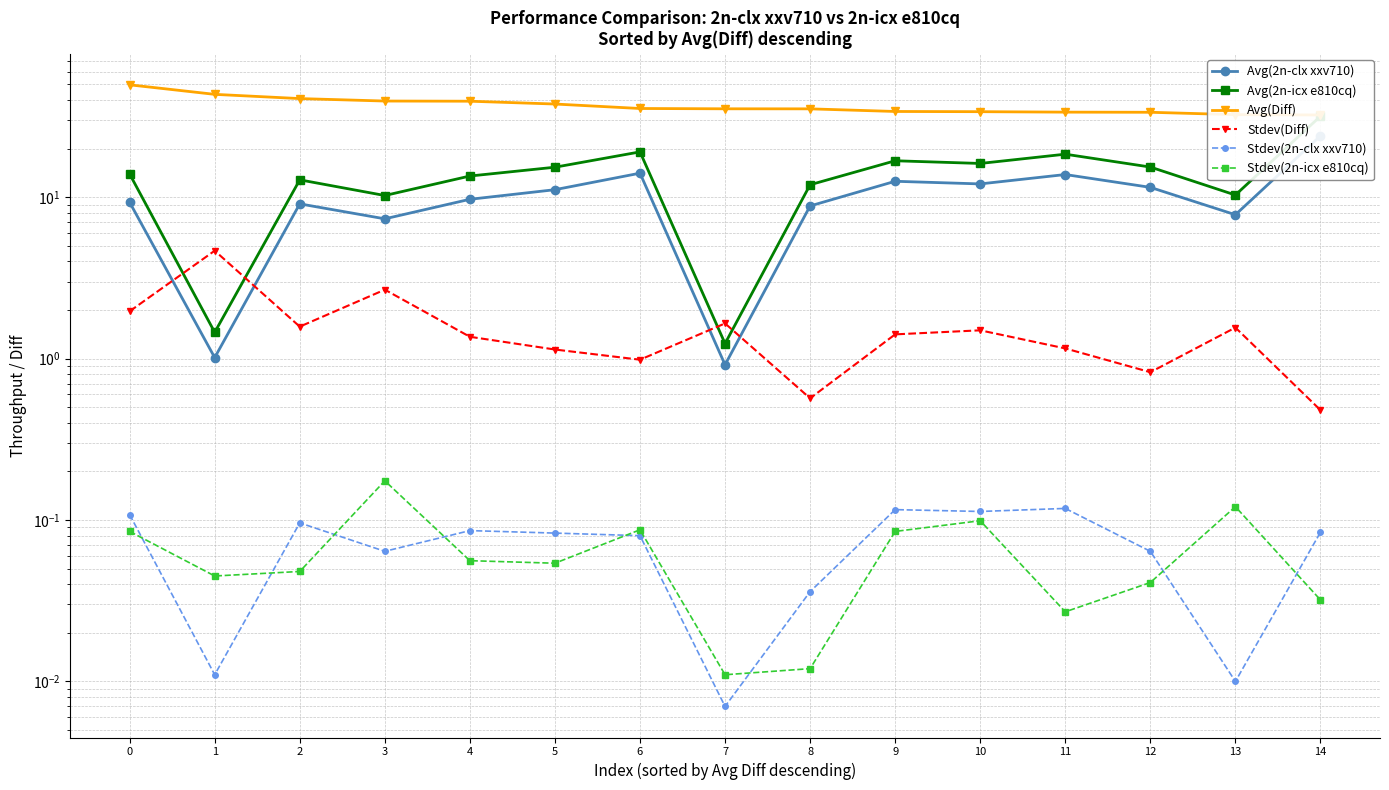

Reading left to right, transcribe all the data shown in this chart.

Avg(2n-clx xxv710): 9.3	1.0	9.1	7.3	9.7	11.1	14.1	0.9	8.8	12.6	12.1	13.8	11.5	7.8	24.0
Avg(2n-icx e810cq): 13.9	1.5	12.8	10.2	13.5	15.4	19.1	1.2	12.0	16.8	16.2	18.5	15.4	10.3	31.8
Avg(Diff): 49.7	43.4	40.9	39.5	39.4	37.8	35.5	35.3	35.3	34.0	33.9	33.7	33.6	32.5	32.3
Stdev(Diff): 2.0	4.7	1.6	2.7	1.4	1.1	1.0	1.7	0.6	1.4	1.5	1.2	0.8	1.6	0.5
Stdev(2n-clx xxv710): 0.1	0.0	0.1	0.1	0.1	0.1	0.1	0.0	0.0	0.1	0.1	0.1	0.1	0.0	0.1
Stdev(2n-icx e810cq): 0.1	0.0	0.0	0.2	0.1	0.1	0.1	0.0	0.0	0.1	0.1	0.0	0.0	0.1	0.0